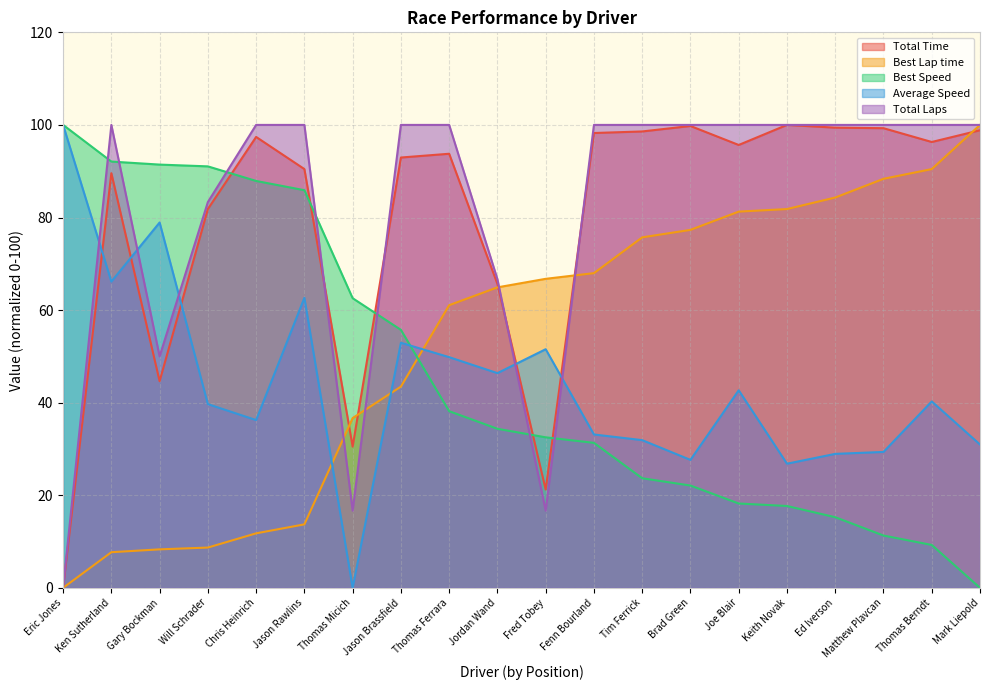

Reading left to right, transcribe all the data shown in this chart.

Total Time: Eric Jones=0.0	Ken Sutherland=89.6	Gary Bockman=44.6	Will Schrader=81.8	Chris Heinrich=97.4	Jason Rawlins=90.5	Thomas Micich=30.5	Jason Brassfield=93.0	Thomas Ferrara=93.8	Jordan Wand=65.6	Fred Tobey=21.2	Fenn Bourland=98.3	Tim Ferrick=98.6	Brad Green=99.8	Joe Blair=95.7	Keith Novak=100.0	Ed Iverson=99.4	Matthew Plavcan=99.3	Thomas Berndt=96.3	Mark Liepold=98.8
Best Lap time: Eric Jones=0.0	Ken Sutherland=7.7	Gary Bockman=8.3	Will Schrader=8.7	Chris Heinrich=11.8	Jason Rawlins=13.7	Thomas Micich=36.7	Jason Brassfield=43.5	Thomas Ferrara=61.1	Jordan Wand=64.9	Fred Tobey=66.8	Fenn Bourland=68.0	Tim Ferrick=75.7	Brad Green=77.3	Joe Blair=81.3	Keith Novak=81.8	Ed Iverson=84.3	Matthew Plavcan=88.4	Thomas Berndt=90.5	Mark Liepold=100.0
Best Speed: Eric Jones=100.0	Ken Sutherland=92.1	Gary Bockman=91.4	Will Schrader=91.0	Chris Heinrich=87.9	Jason Rawlins=85.9	Thomas Micich=62.6	Jason Brassfield=55.7	Thomas Ferrara=38.2	Jordan Wand=34.4	Fred Tobey=32.5	Fenn Bourland=31.3	Tim Ferrick=23.7	Brad Green=22.1	Joe Blair=18.2	Keith Novak=17.7	Ed Iverson=15.3	Matthew Plavcan=11.3	Thomas Berndt=9.3	Mark Liepold=0.0
Average Speed: Eric Jones=100.0	Ken Sutherland=66.2	Gary Bockman=78.9	Will Schrader=39.7	Chris Heinrich=36.2	Jason Rawlins=62.6	Thomas Micich=0.0	Jason Brassfield=52.9	Thomas Ferrara=49.8	Jordan Wand=46.4	Fred Tobey=51.5	Fenn Bourland=33.1	Tim Ferrick=31.9	Brad Green=27.6	Joe Blair=42.7	Keith Novak=26.8	Ed Iverson=28.9	Matthew Plavcan=29.4	Thomas Berndt=40.3	Mark Liepold=31.0
Total Laps: Eric Jones=0.0	Ken Sutherland=100.0	Gary Bockman=50.0	Will Schrader=83.3	Chris Heinrich=100.0	Jason Rawlins=100.0	Thomas Micich=16.7	Jason Brassfield=100.0	Thomas Ferrara=100.0	Jordan Wand=66.7	Fred Tobey=16.7	Fenn Bourland=100.0	Tim Ferrick=100.0	Brad Green=100.0	Joe Blair=100.0	Keith Novak=100.0	Ed Iverson=100.0	Matthew Plavcan=100.0	Thomas Berndt=100.0	Mark Liepold=100.0